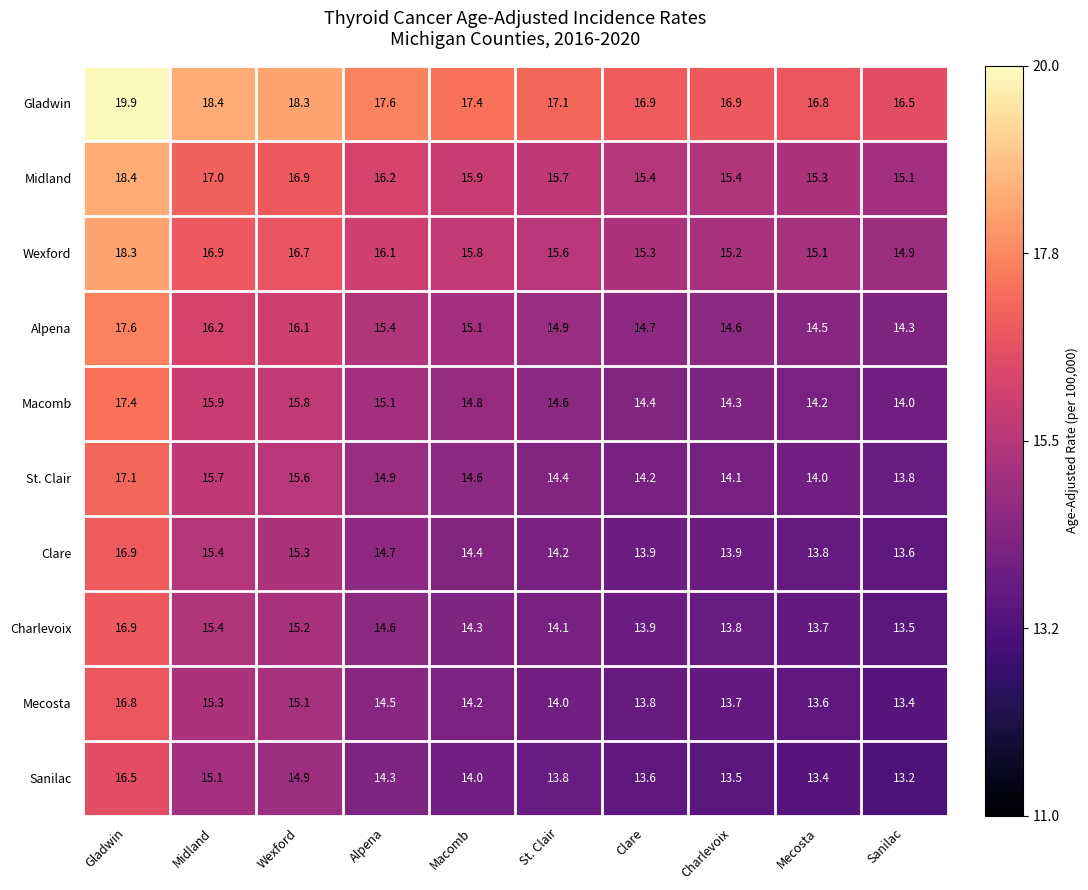

What is the average value of the Alpena series?

15.3